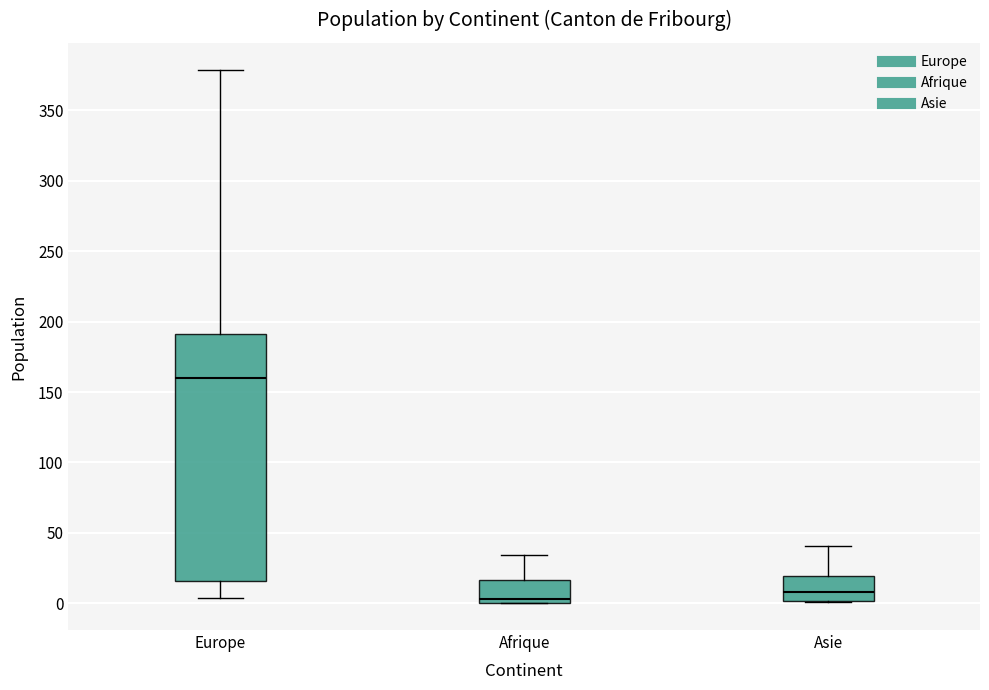

Reading left to right, transcribe this box plot: for each box, give where its median line is, the range the box spans, and where its two whiskers end, as read against the y-axis. The values are not printed on the chart, so give them approximately, as read against the axis.

Europe: median 160, box 15 to 190, whiskers 5 to 380
Afrique: median 5, box 0 to 15, whiskers 0 to 35
Asie: median 10, box 0 to 20, whiskers 0 to 40